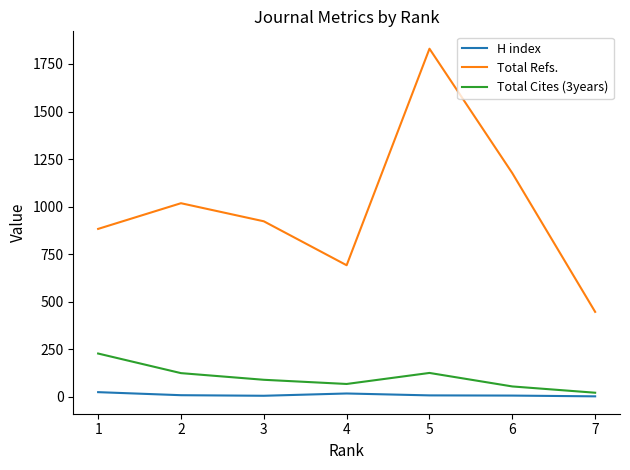

Is this an area chart (filled region under the line)?

No